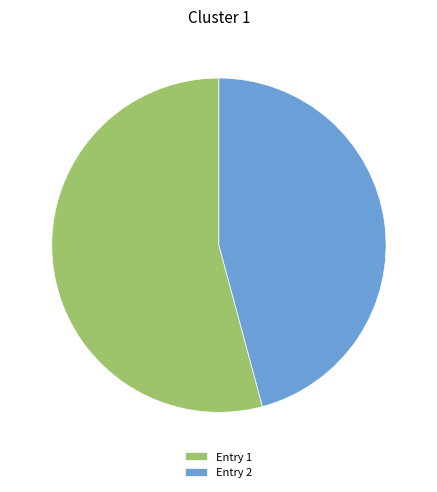

True or false: Entry 1 accounts for 54% of the total.

True